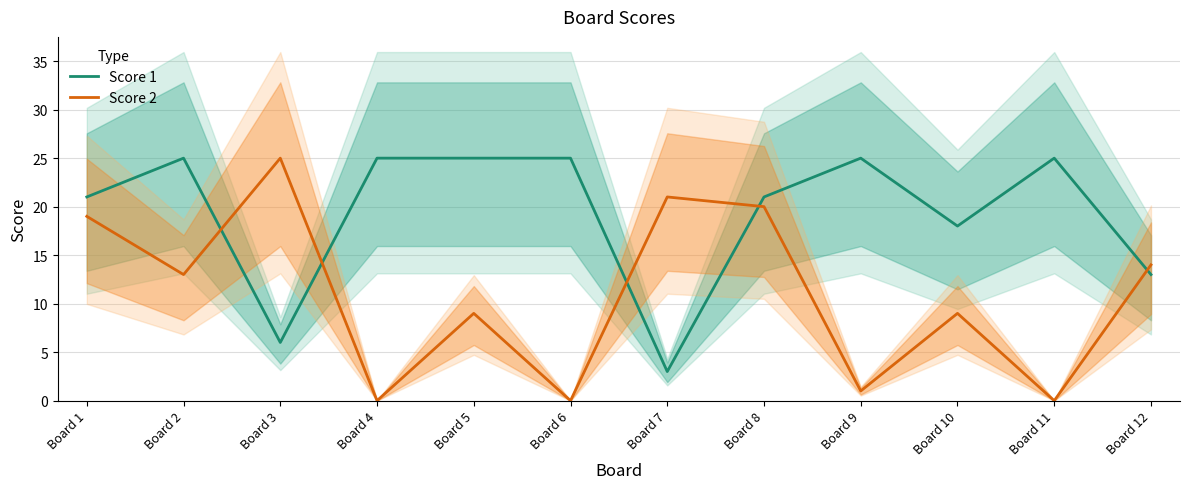

Reading right to left, extract all data points from this chart.

Score 1: 13	25	18	25	21	3	25	25	25	6	25	21
Score 2: 14	0	9	1	20	21	0	9	0	25	13	19